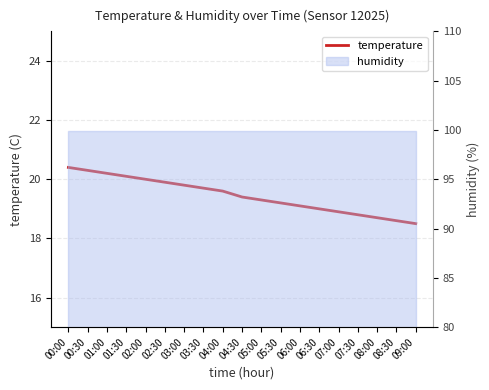

Rank the categories by value from lowest to highest.

09:00, 08:30, 08:00, 07:30, 07:00, 06:30, 06:00, 05:30, 05:00, 04:30, 04:00, 03:30, 03:00, 02:30, 02:00, 01:30, 01:00, 00:30, 00:00